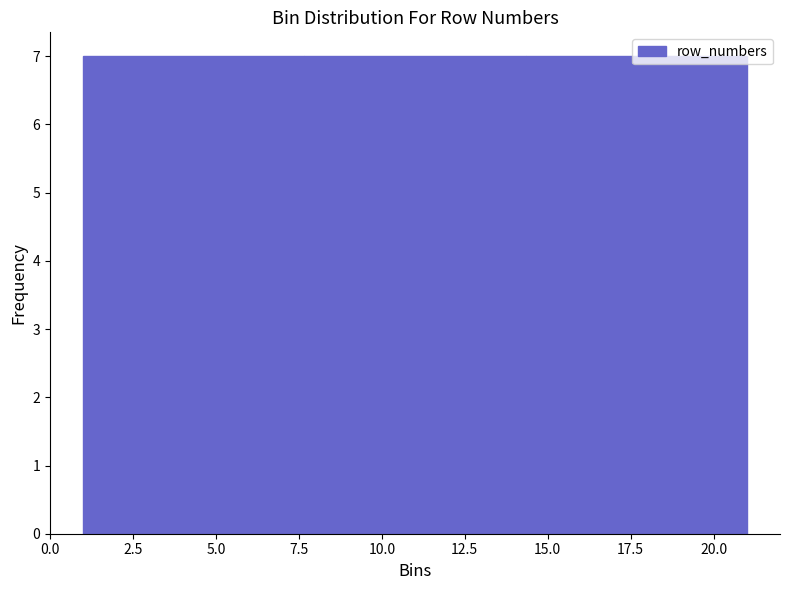

Reading left to right, list every bar in this chart as the range it spans on the x-axis followed by its height. Neither the bar edges nor the heights are printed on the chart, so give them approximately, as read against the axes.

1.0 to 7.5: 7
7.5 to 14.5: 7
14.5 to 21.0: 7